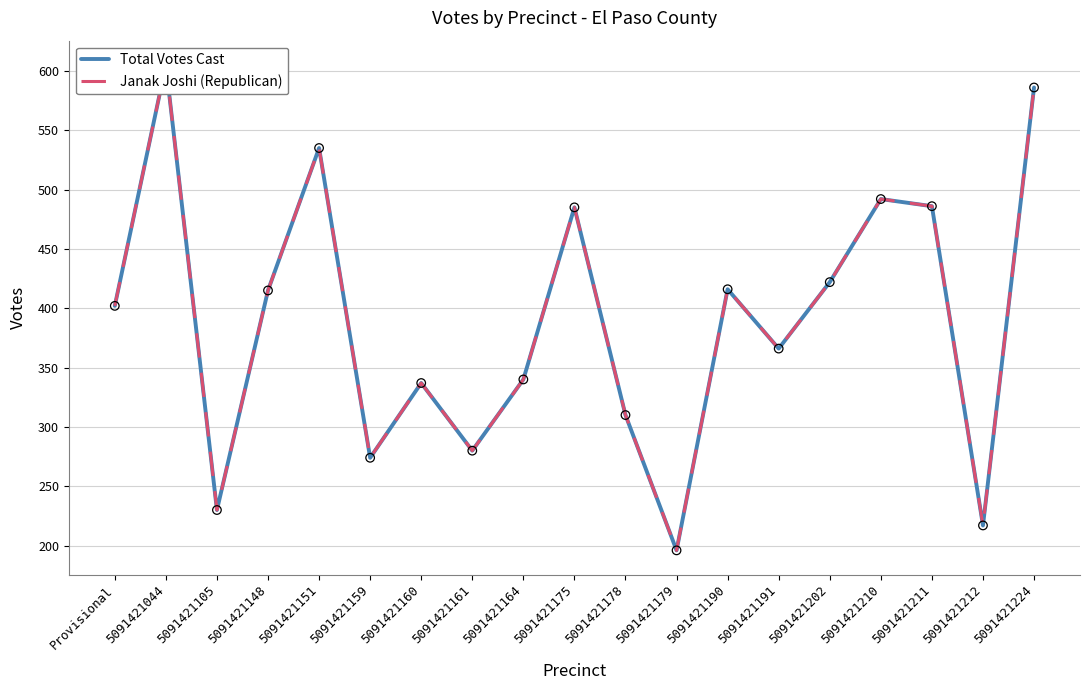

Which series contains the highest Y value?

Total Votes Cast